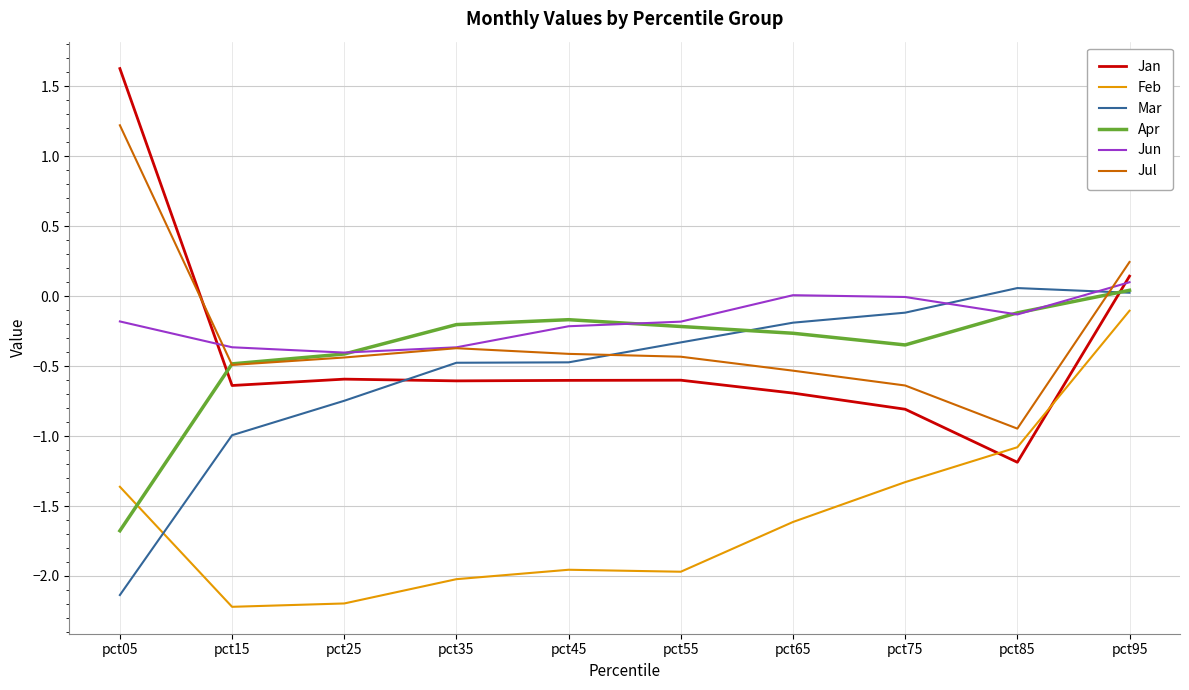

What is the difference between the maximum and minimum values in the Jul series?

2.2